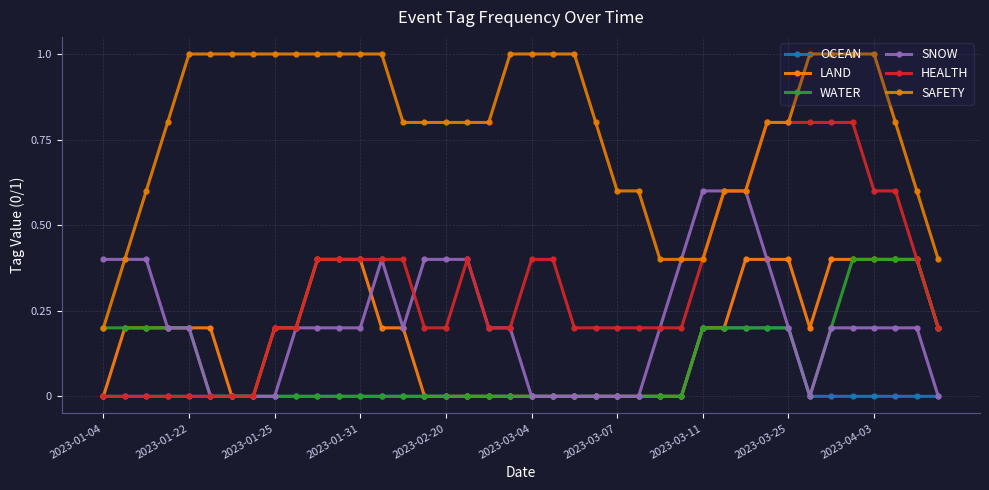

What is the maximum value for HEALTH?

0.8